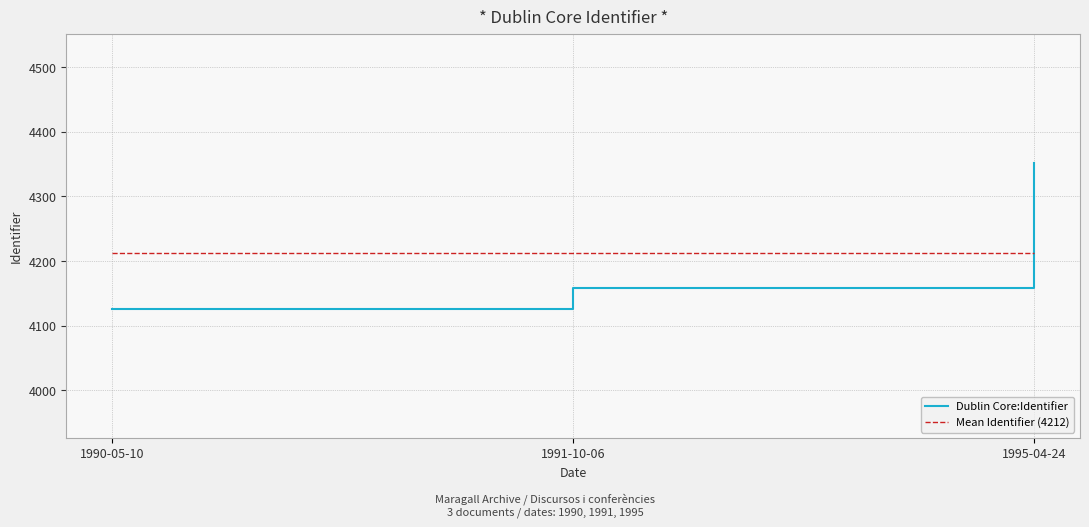

How many values are between 4126 and 4352?

3